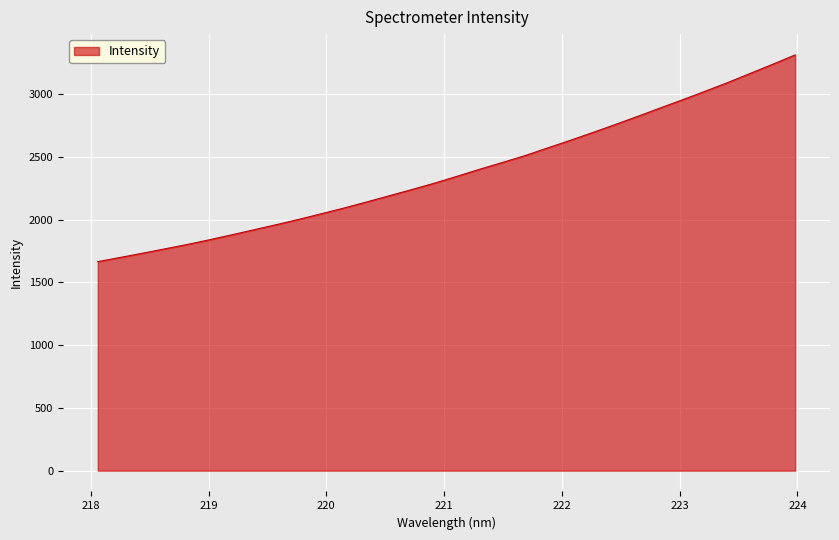

What is the greatest value displayed?

3312.6